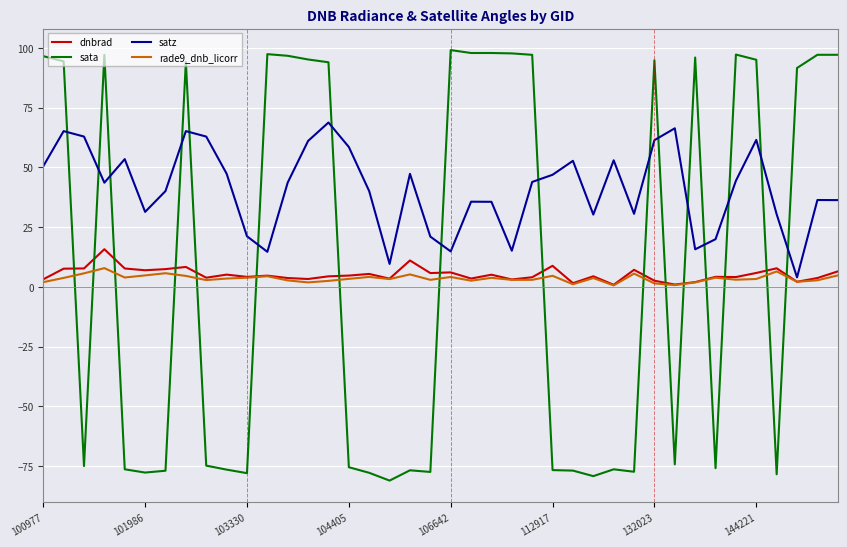

Which series has the largest range (max minus min)?

sata